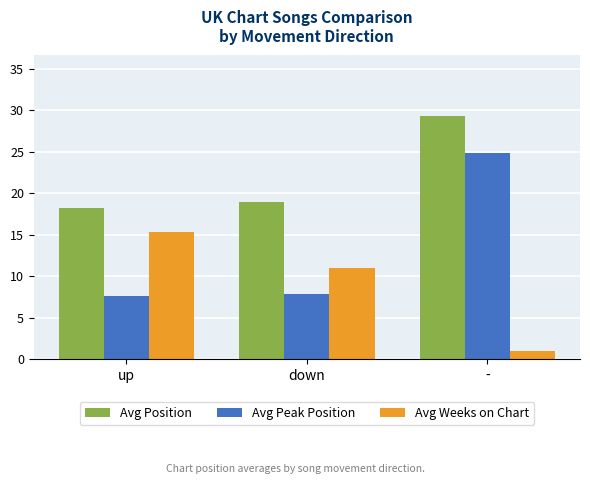

Does the chart contain any negative values?

No